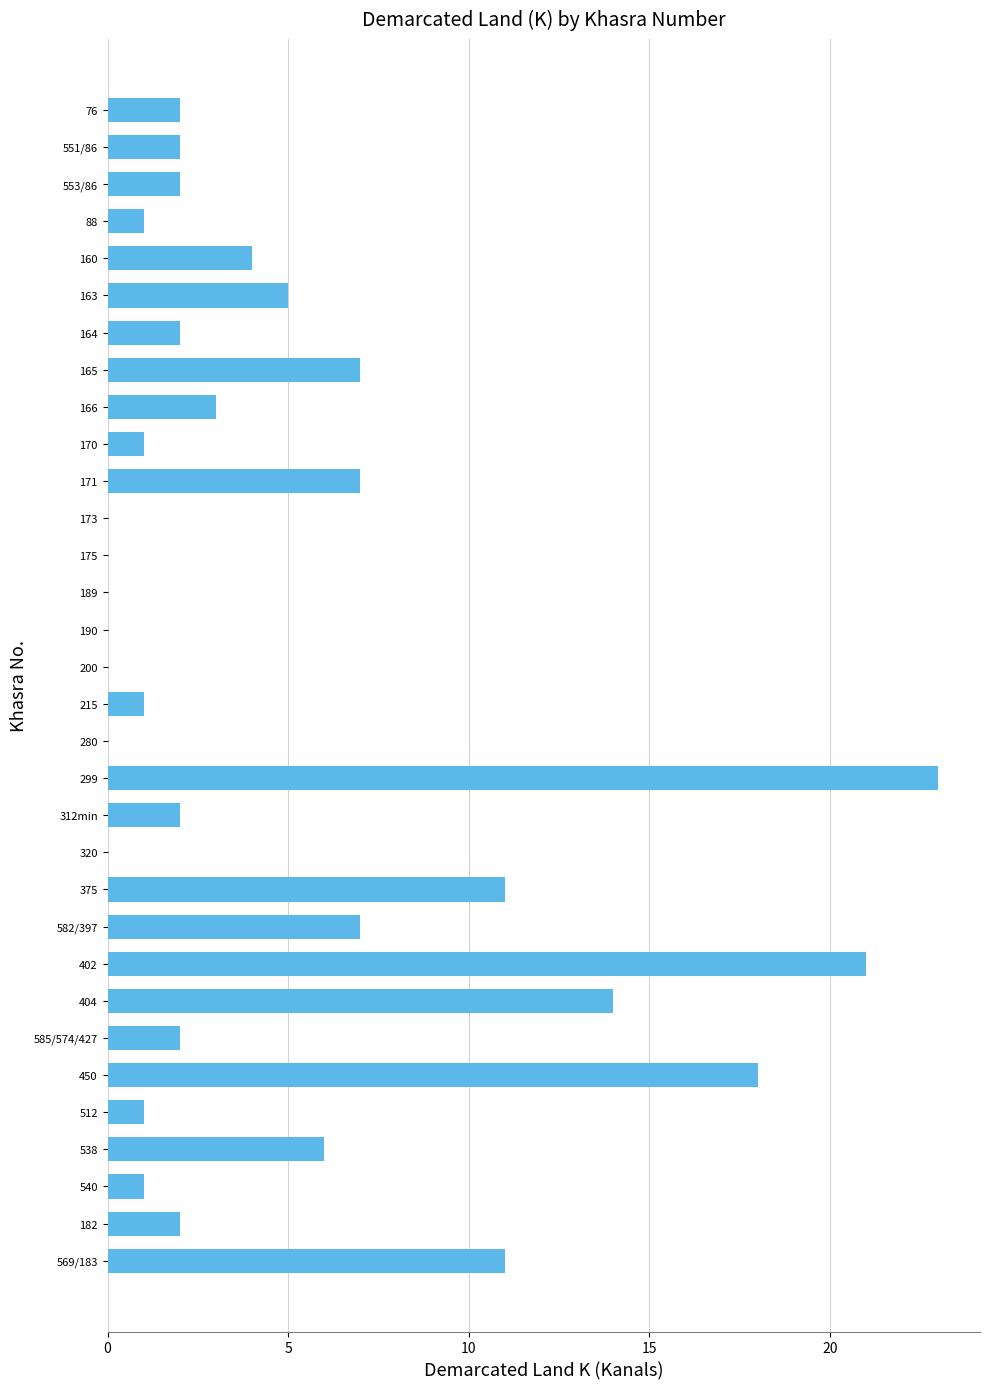

Which category has the highest value across all series?

299